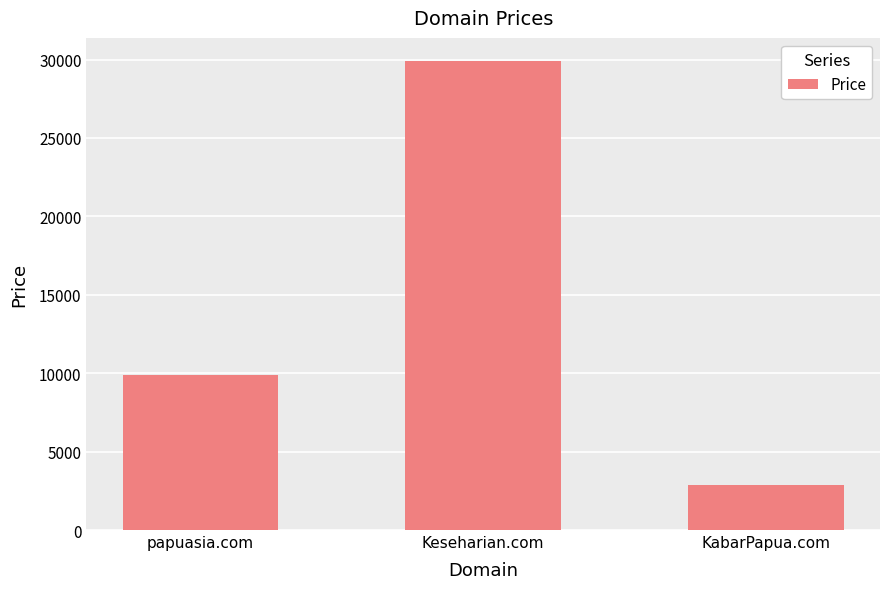

Which category has the highest value across all series?

Keseharian.com